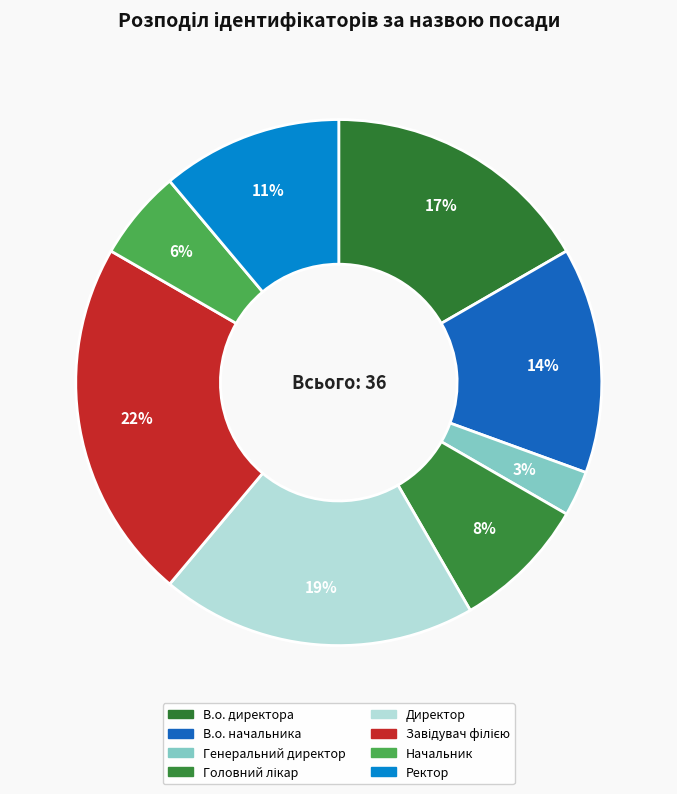

Does Генеральний директор represent more than half of the total?

No